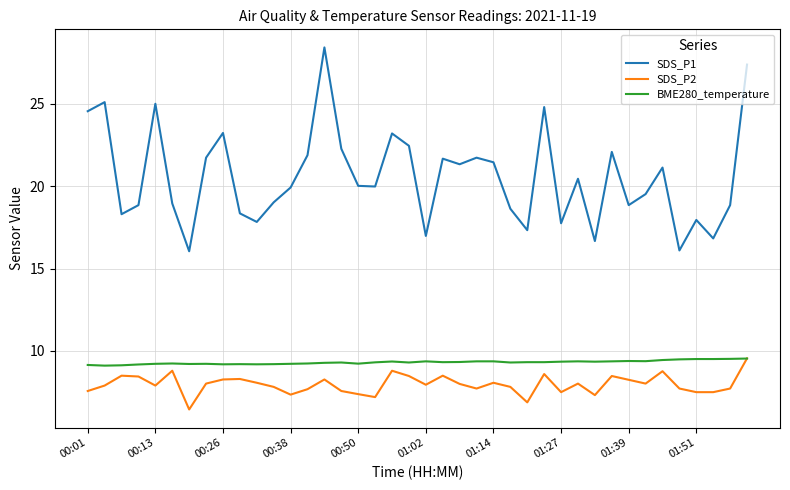

What is the minimum value shown in the chart?

6.5